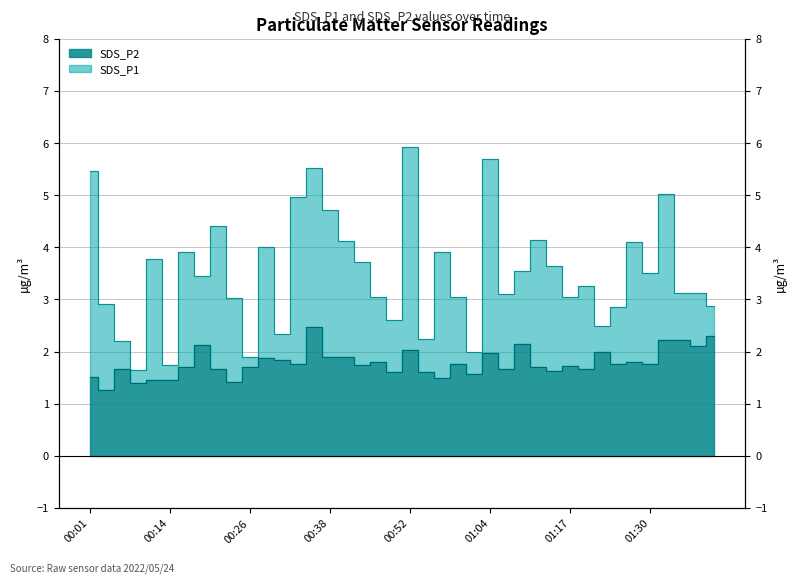

What is the value of the SDS_P1 point at the 4th from the left?

1.6